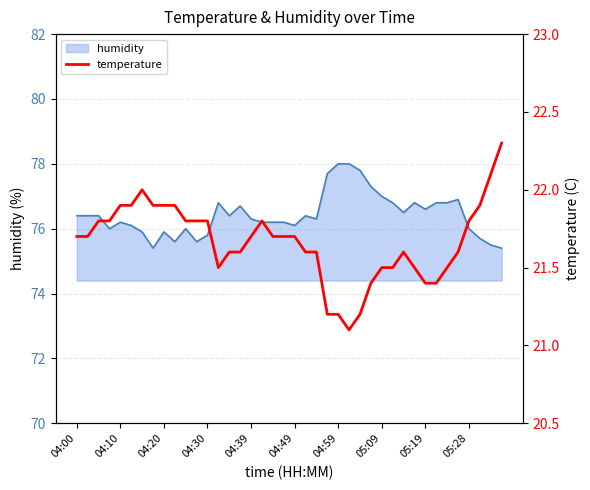

Does the chart have visible grid lines?

Yes